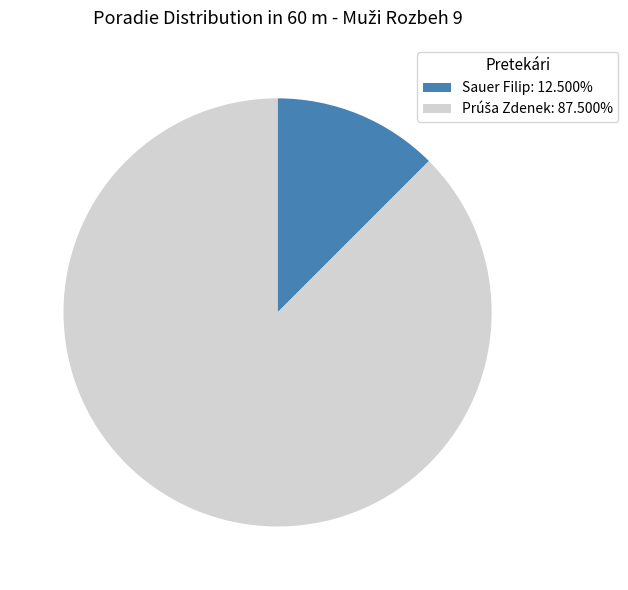

Is Sauer Filip: 12.500% the majority of the pie?

No